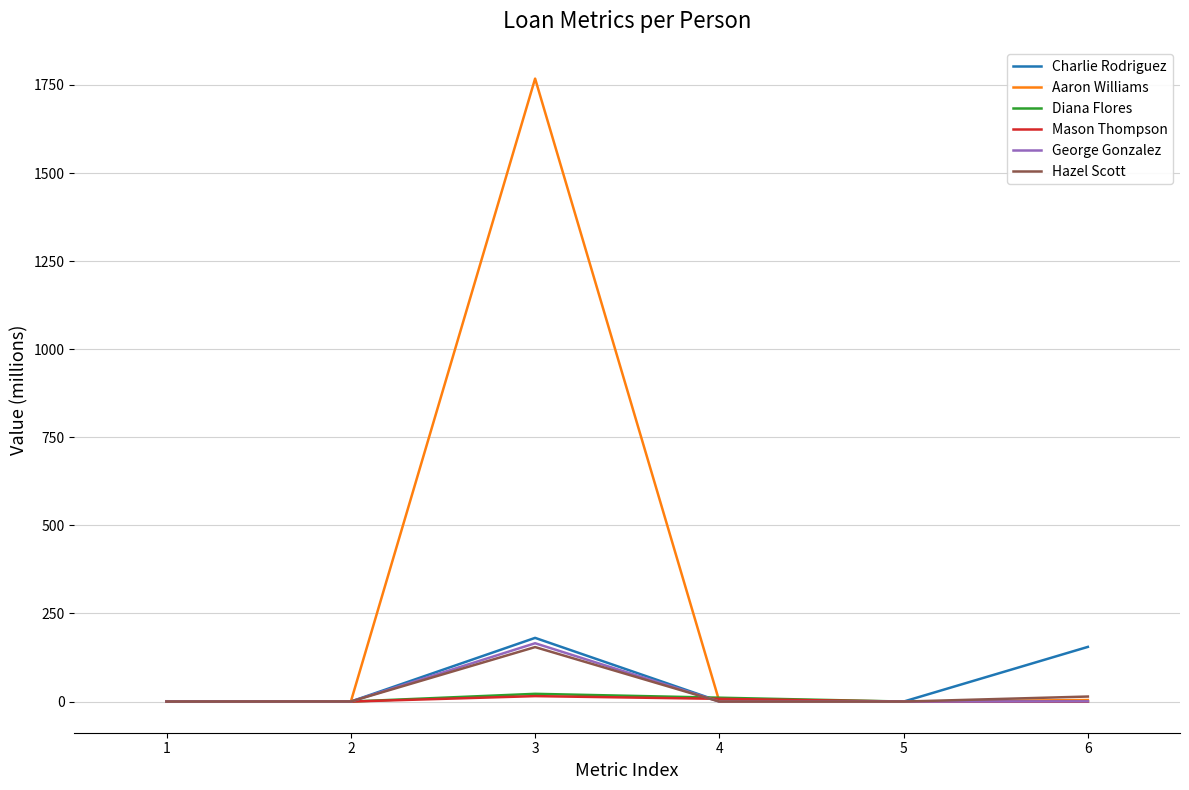

The value of Hazel Scott at 3 is 79.9. True or false?

False